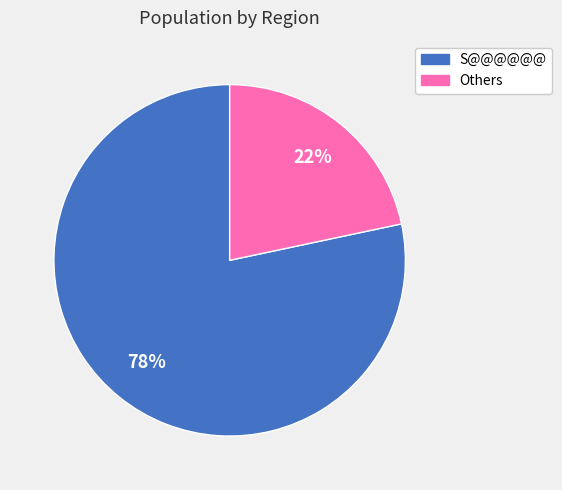

How many slices are in this pie chart?

2